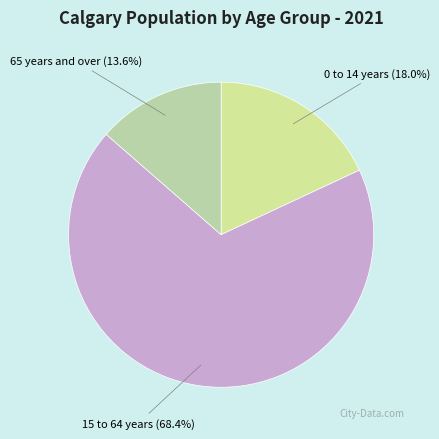

Rank the categories by value from lowest to highest.

65 years and over, 0 to 14 years, 15 to 64 years